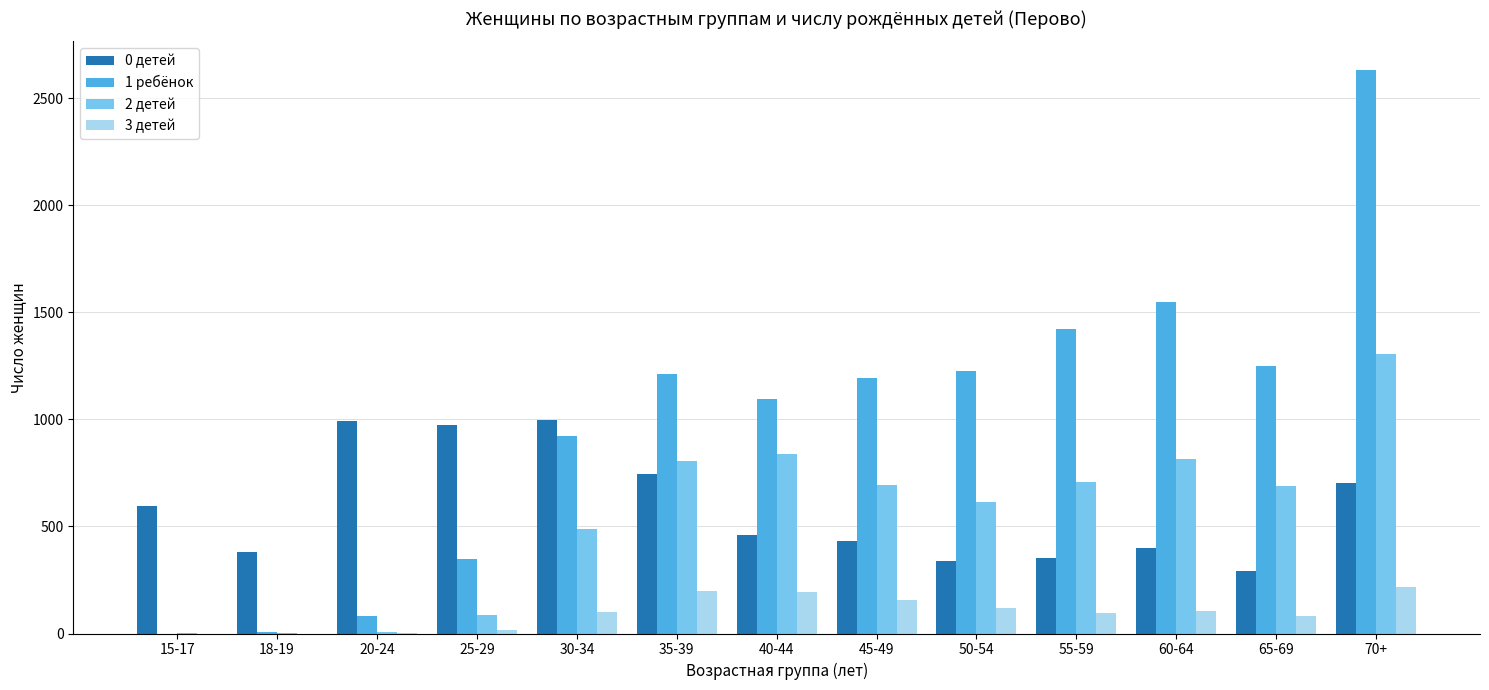

At which category is the sum across all series the highest?

70+